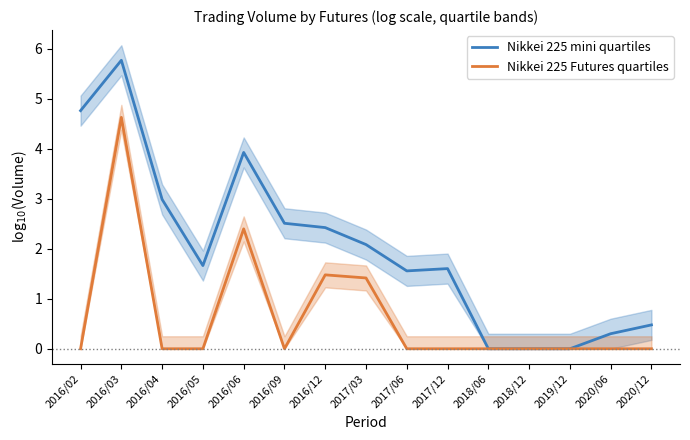

What are all the series names shown in the legend?

Nikkei 225 mini quartiles, Nikkei 225 Futures quartiles